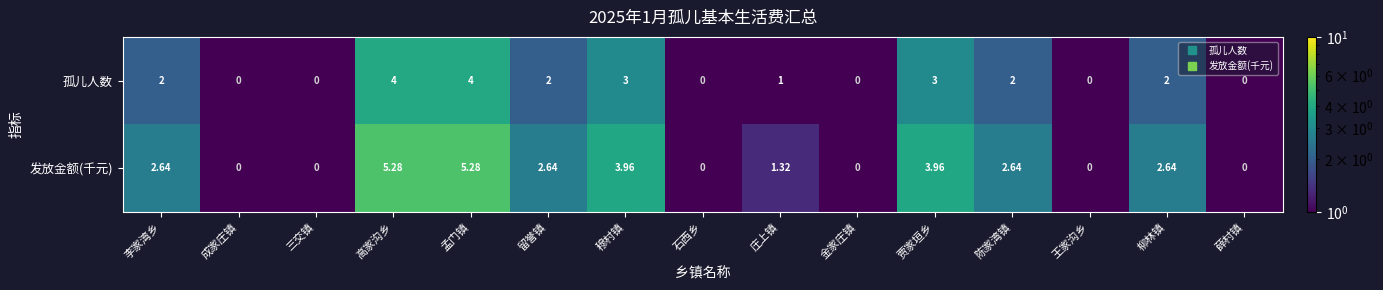

What is the difference between the highest and lowest values at 柳林镇?

0.6